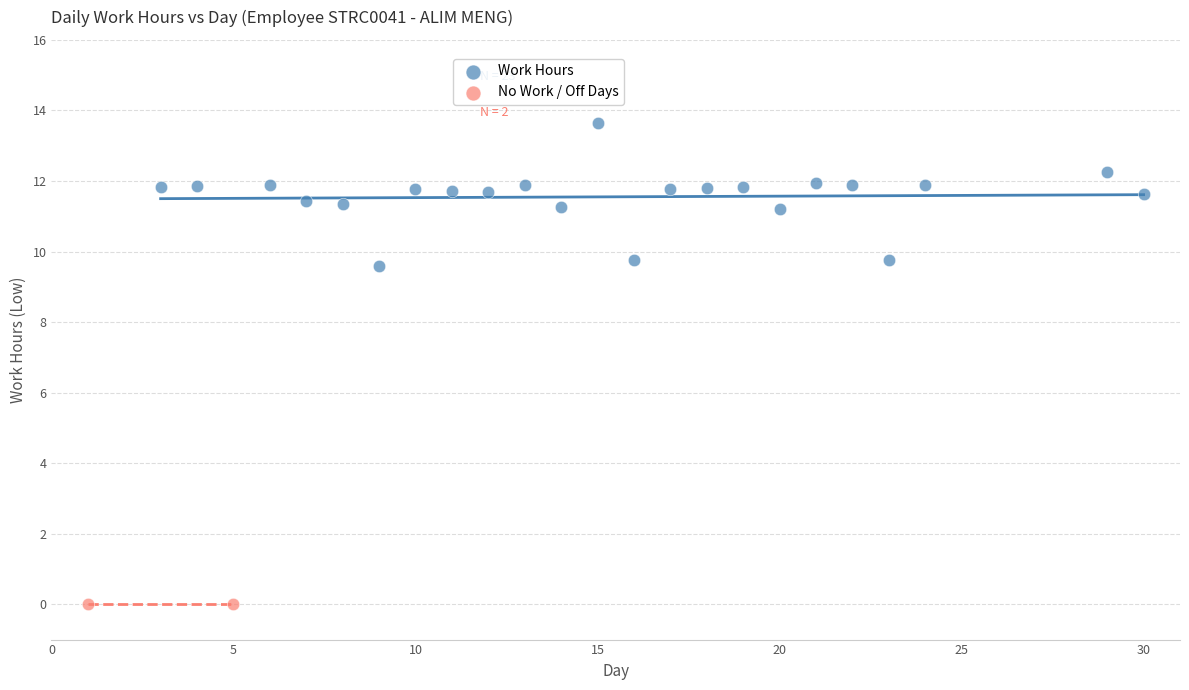

Which series reaches the minimum Y coordinate?

No Work / Off Days